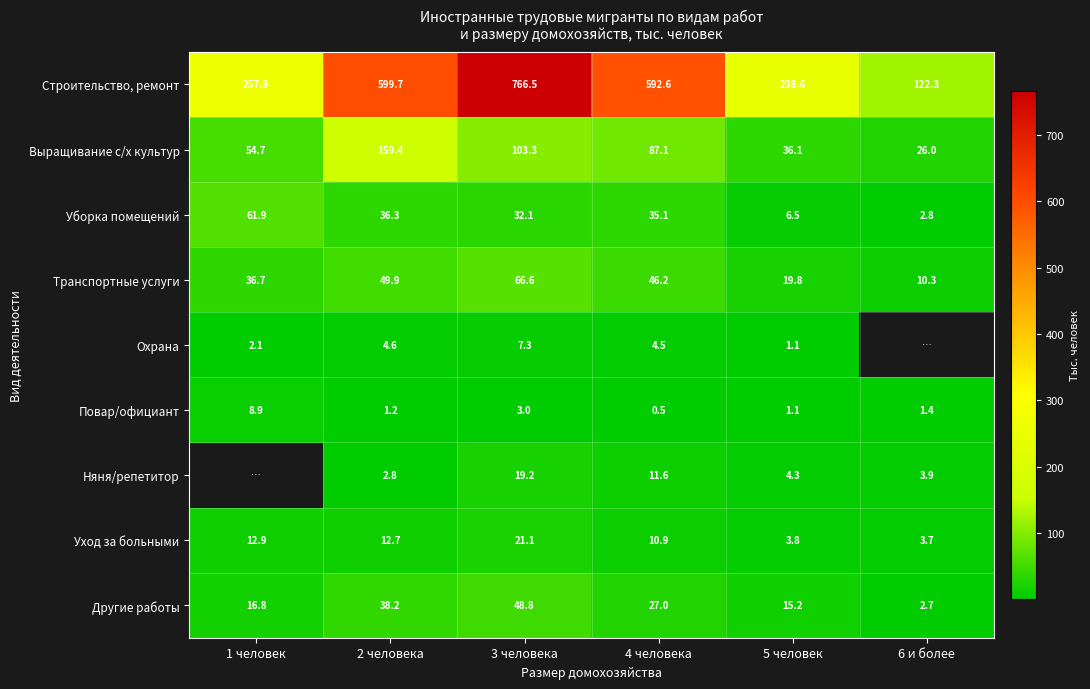

What is the highest value of the Повар/официант series?

8.9